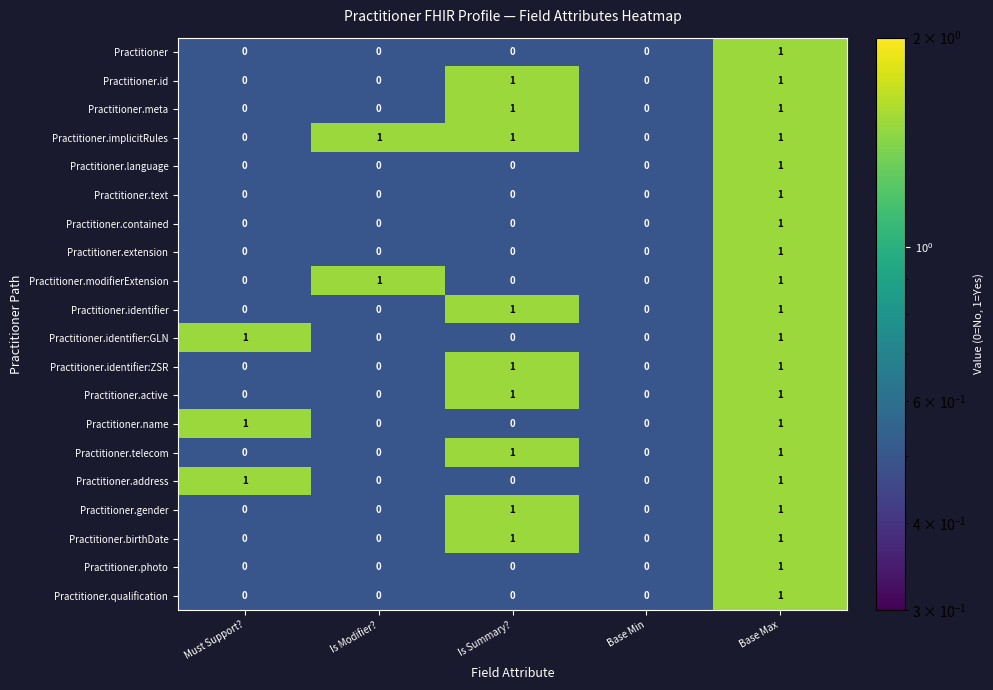

At which category is the sum across all series the highest?

Base Max